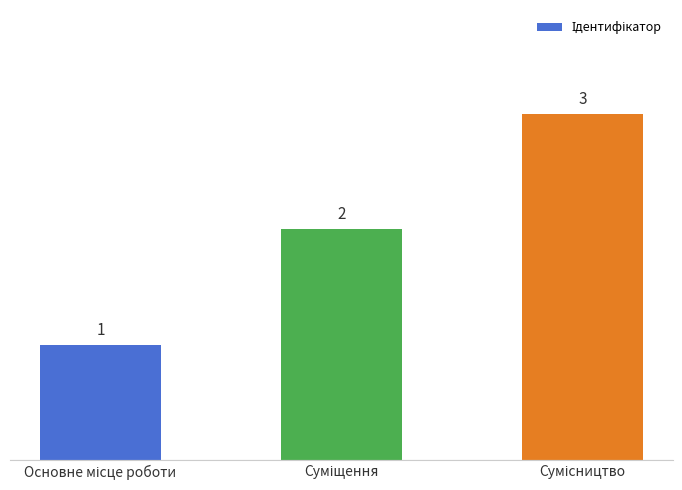

What is the smallest value displayed?

1